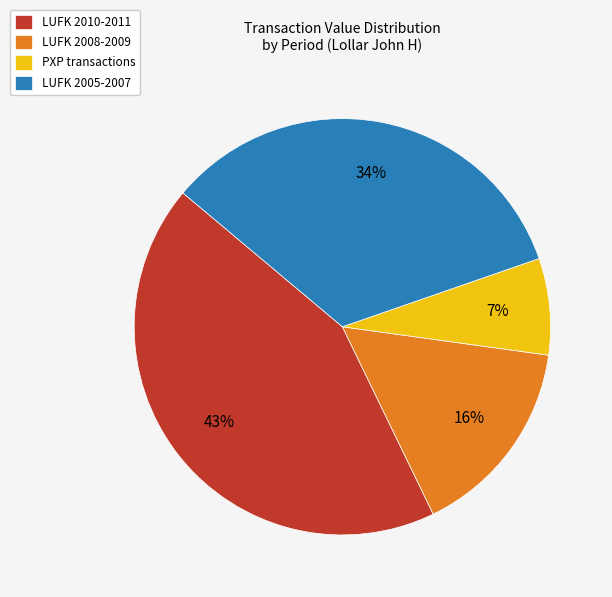

Rank the categories by value from lowest to highest.

PXP transactions, LUFK 2008-2009, LUFK 2005-2007, LUFK 2010-2011